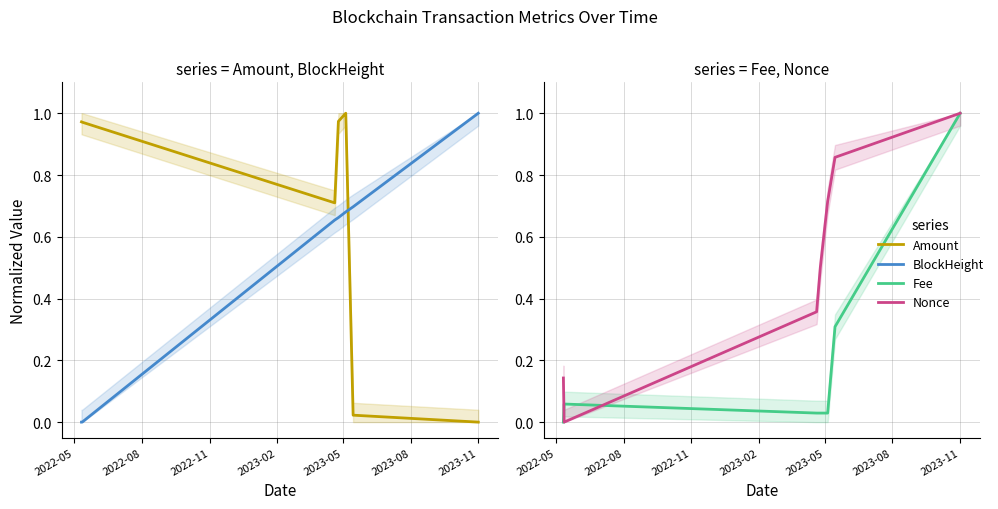

What is the sum of the Nonce values at 2022-05 and 2023-11?

1.1